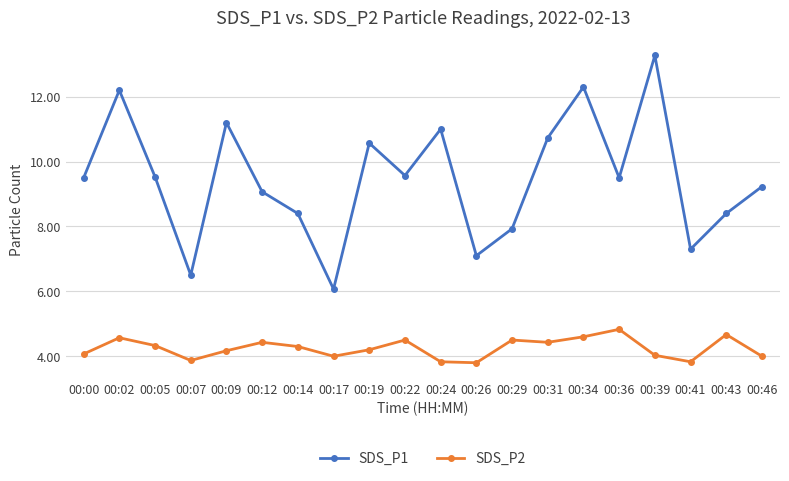

Does the chart have visible grid lines?

Yes